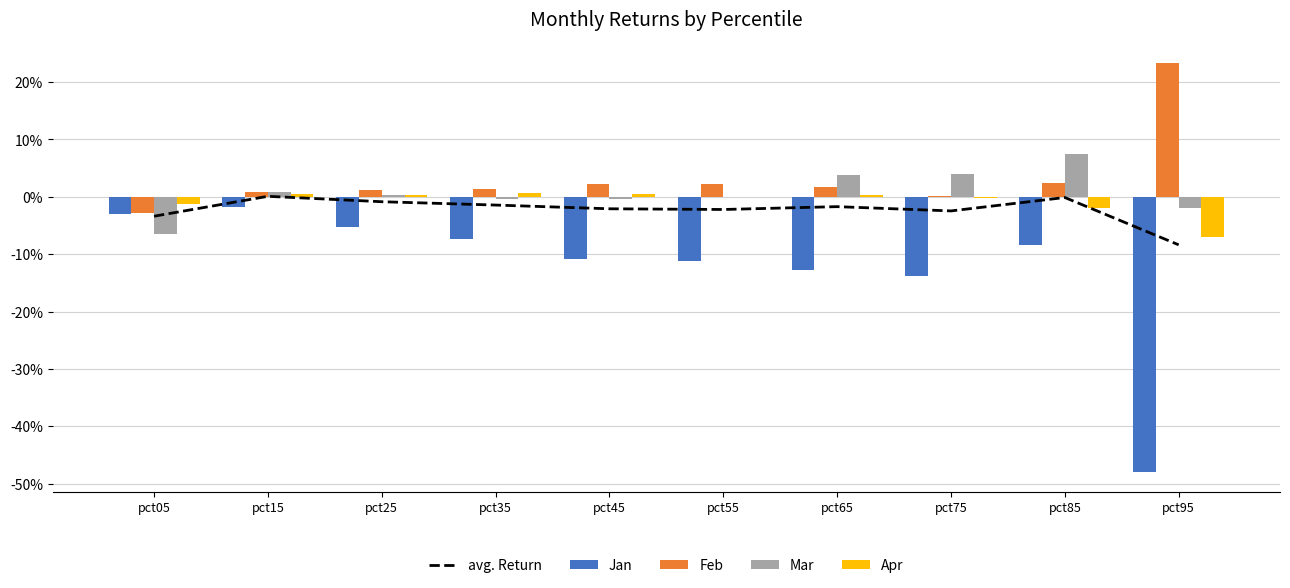

Which series has the largest total across all categories?

Feb